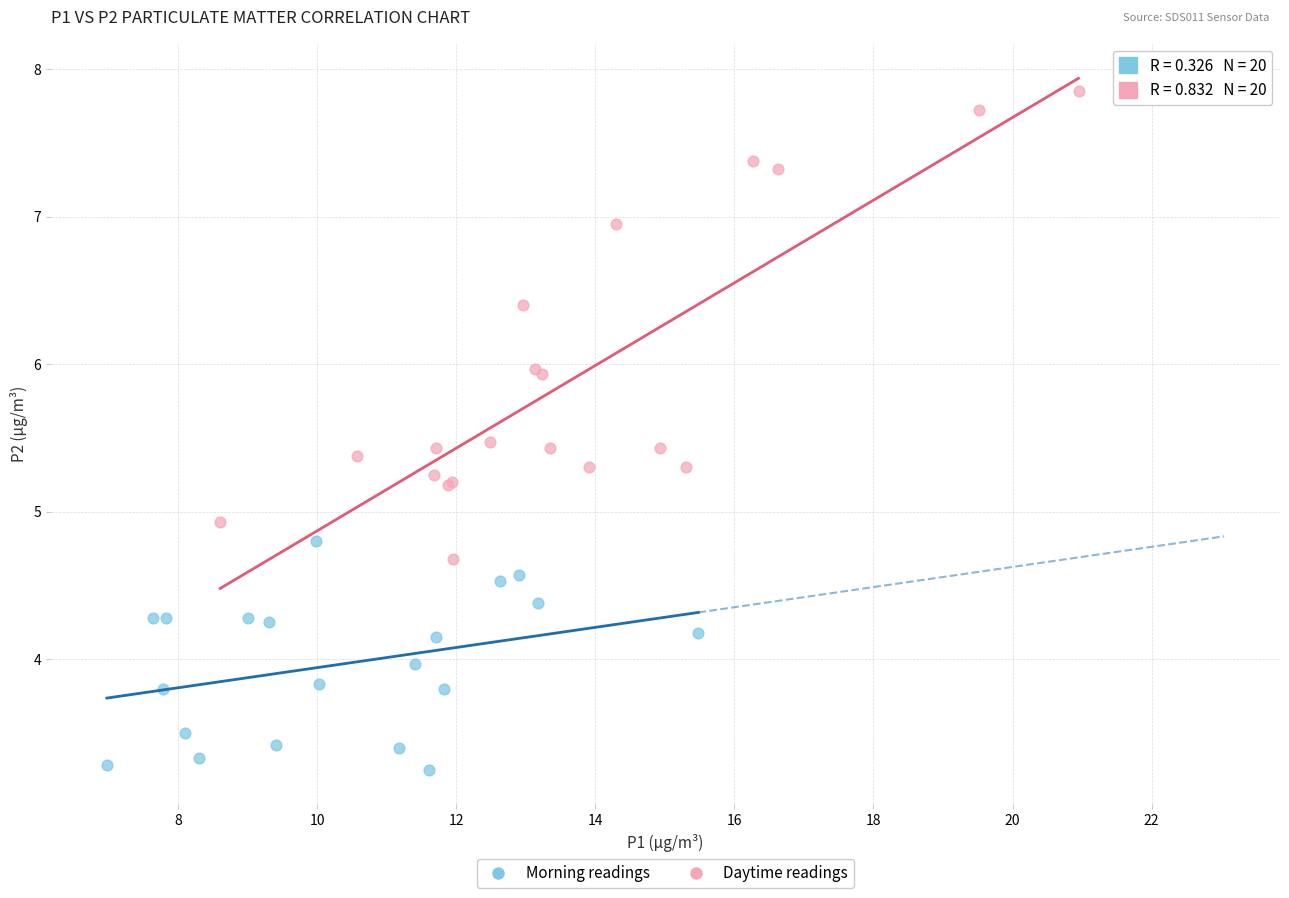

Which series contains the lowest Y value?

Morning readings